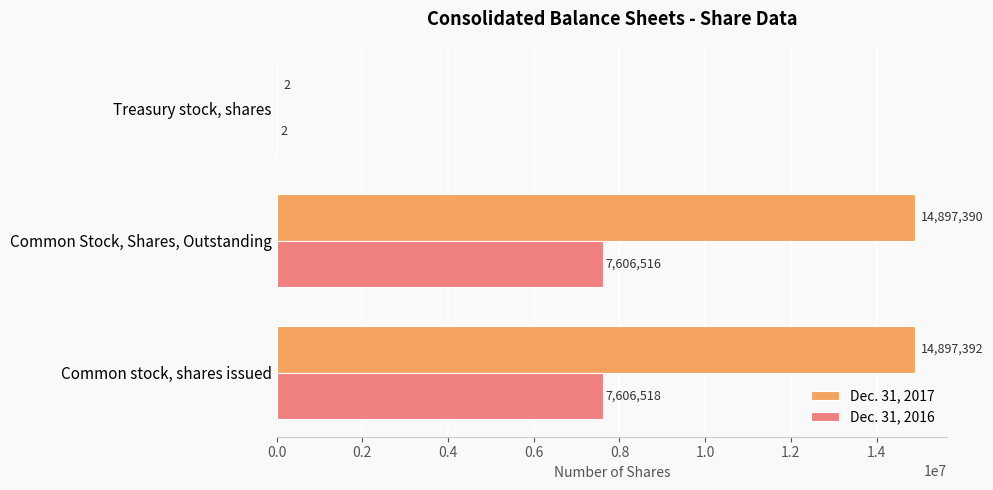

True or false: Dec. 31, 2016 has a value of 2 at Treasury stock, shares.

True